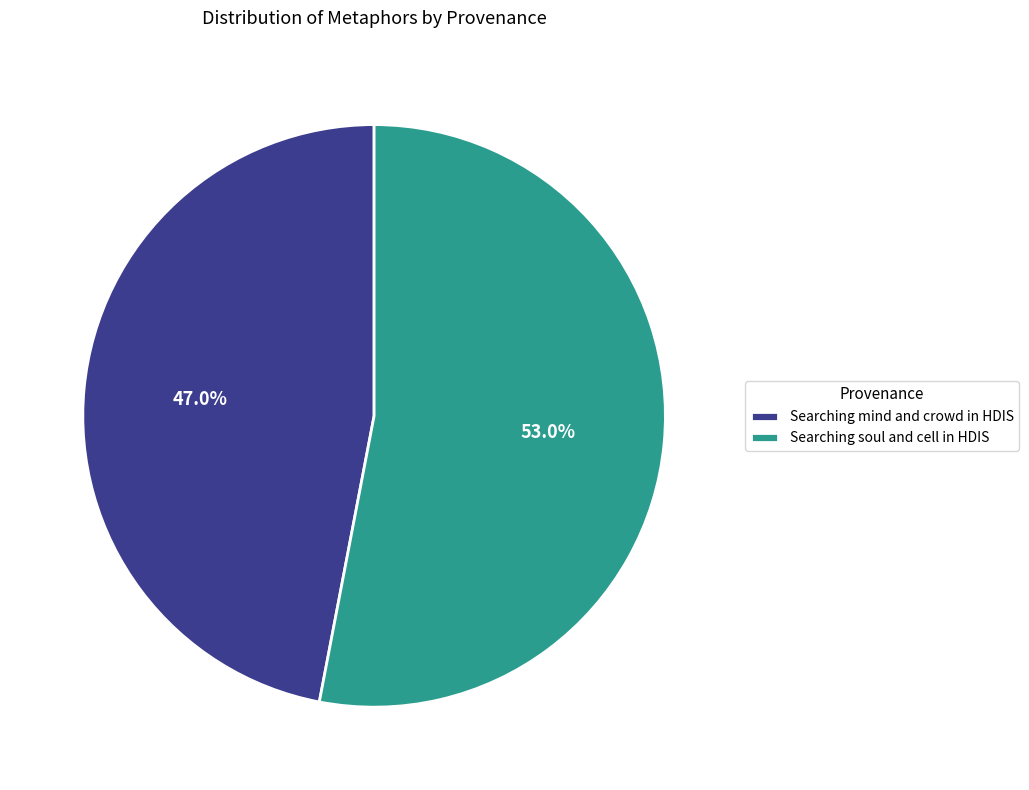

Approximately how many times larger is the value at Searching mind and crowd in HDIS compared to Searching soul and cell in HDIS?

0.9